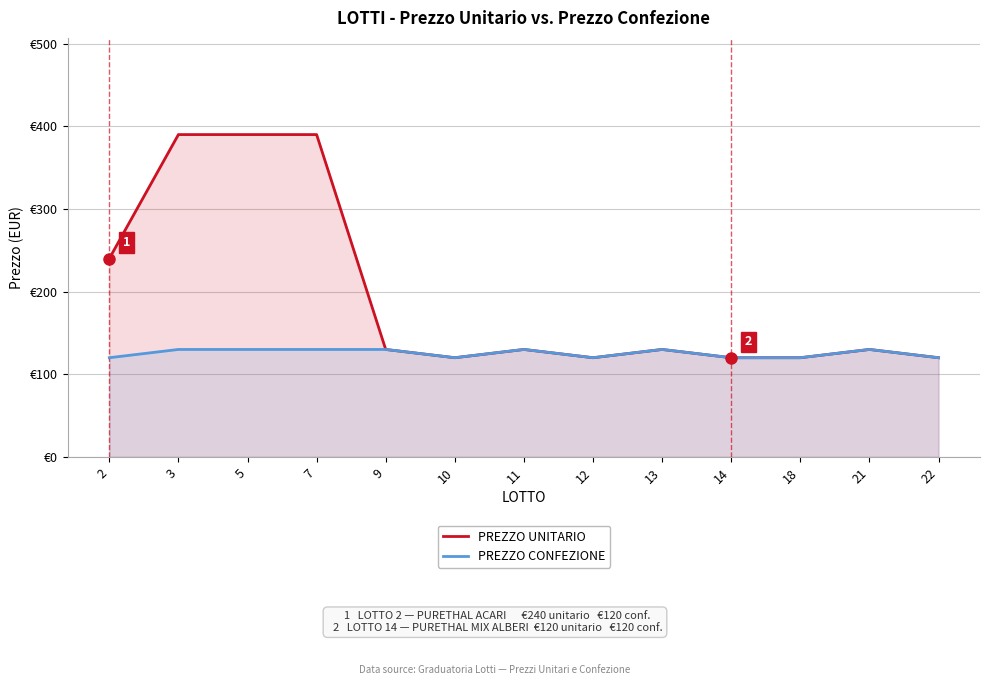

What is the approximate value of PREZZO CONFEZIONE at 7, to the nearest 5?

130